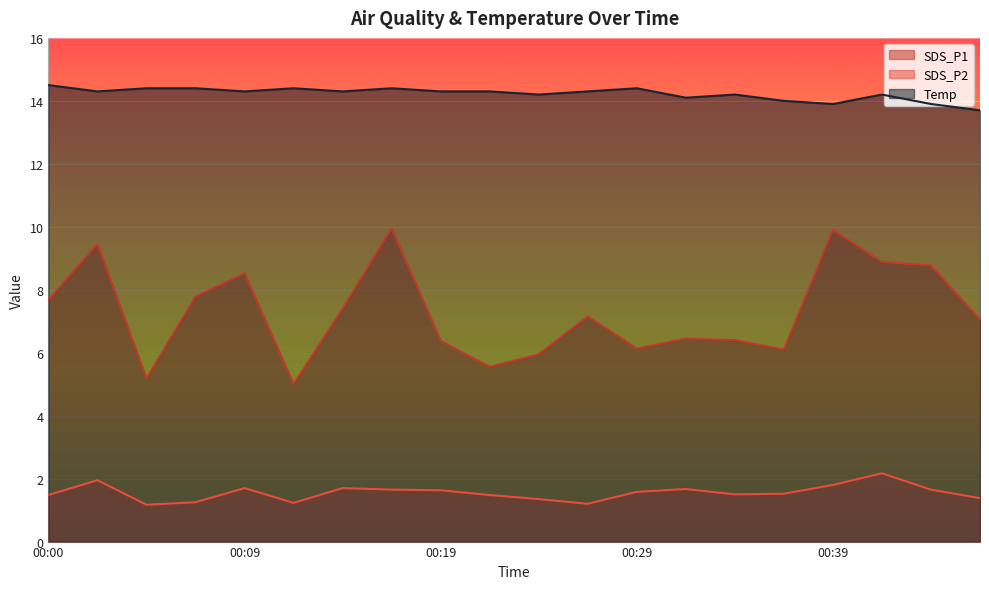

True or false: SDS_P1 has more than 0 points higher than both neighbors.

True